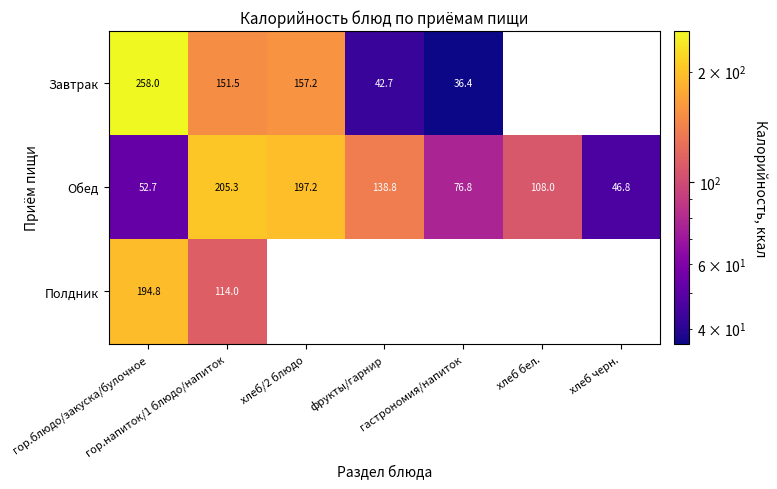

What is the average value of the Обед series?

117.9